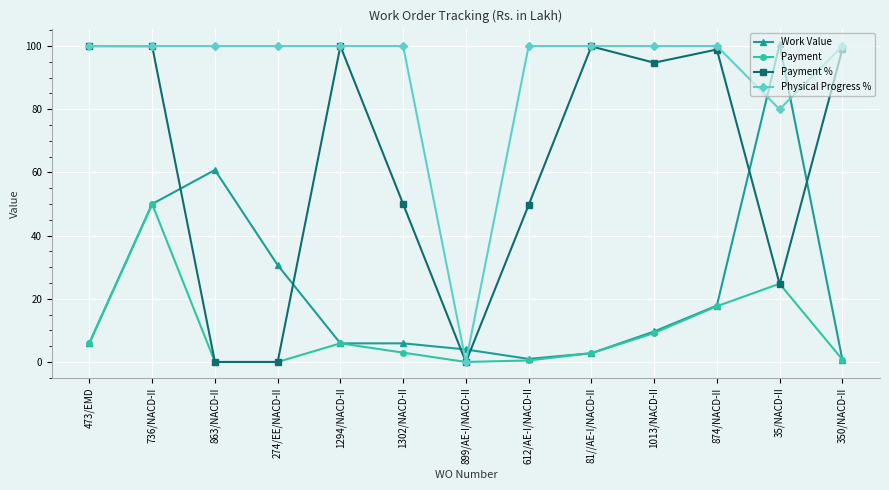

Where is the first local maximum for Work Value?

863/NACD-II